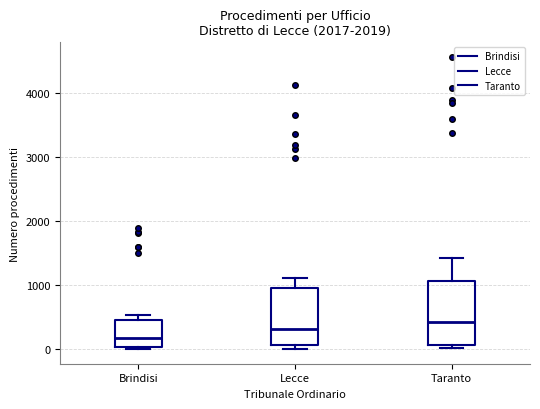

Where does the median line of the box for Brindisi sit on the y-axis? The values are not printed on the chart, so give them approximately, as read against the axis.

200